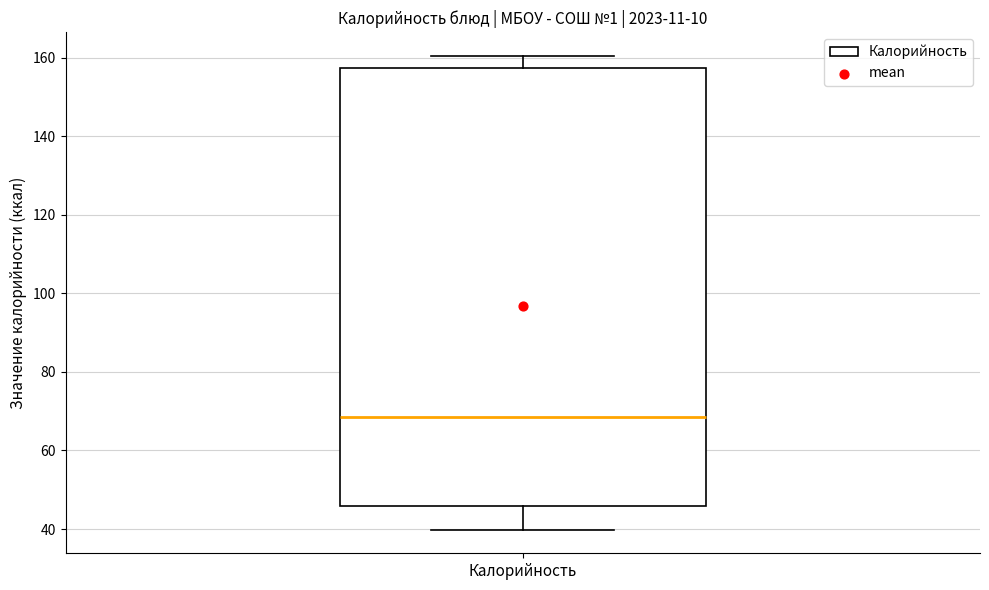

Read this box plot against the y-axis: the position of the median line, the range covered by the box, and the ends of both whiskers. The values are not printed on the chart, so give them approximately, as read against the axis.

median 68, box 46 to 158, whiskers 40 to 160